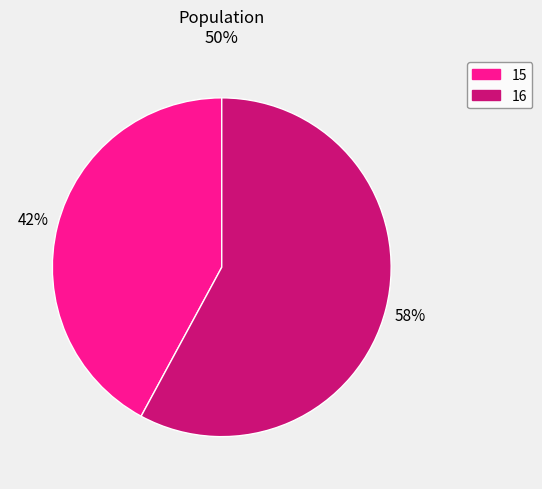

True or false: 16 accounts for 47% of the total.

False